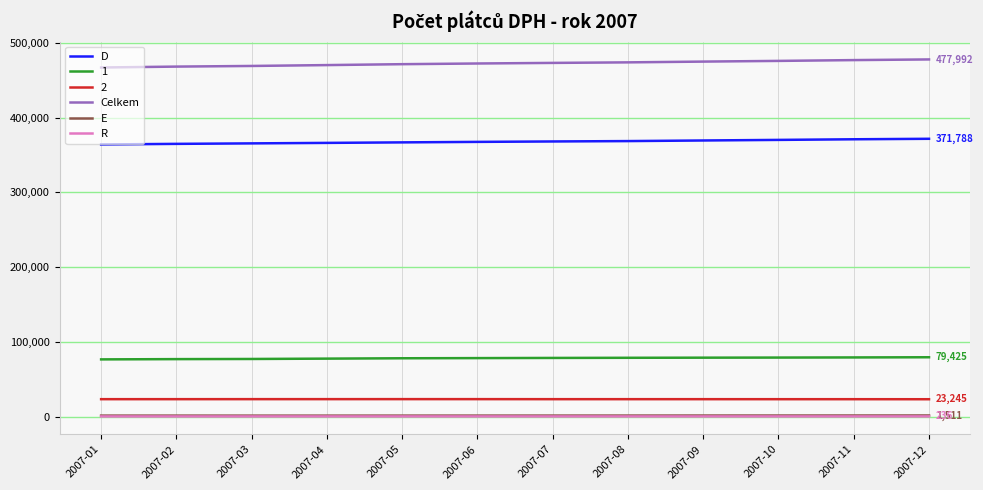

True or false: 1 and R intersect in this chart.

False